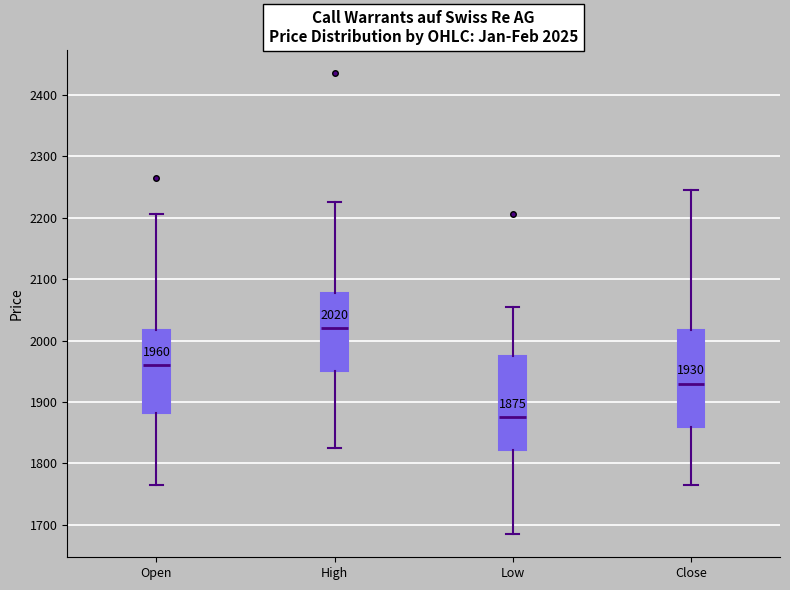

Which box's median line is the lowest?

Low